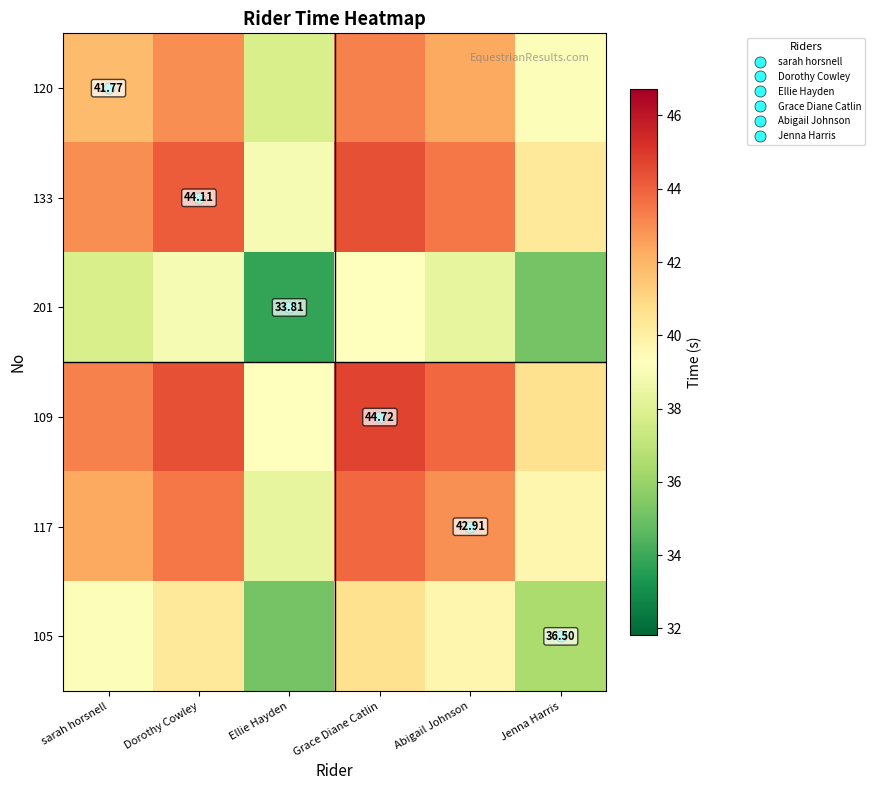

How many categories are shown in the chart?

6